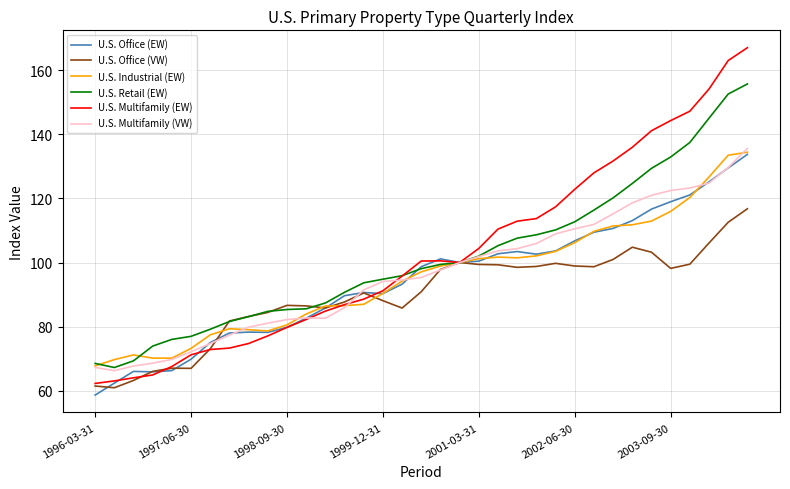

What is the maximum value for U.S. Multifamily (EW)?

167.0